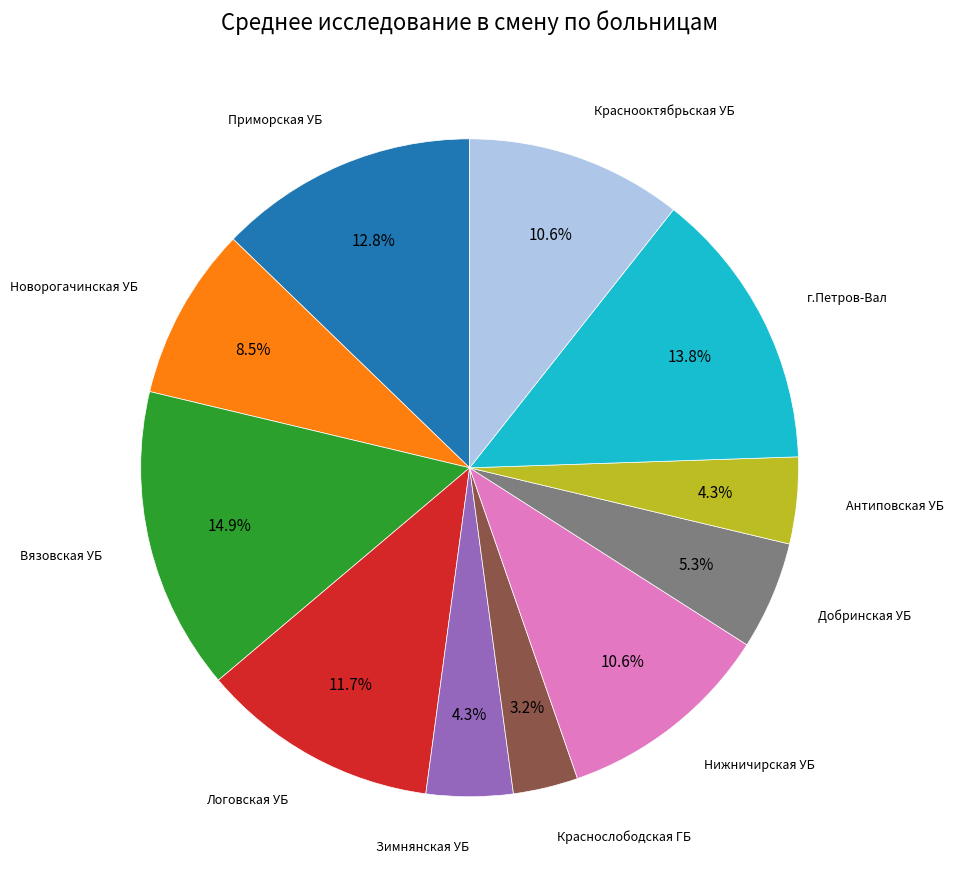

Does any single category account for the majority?

No